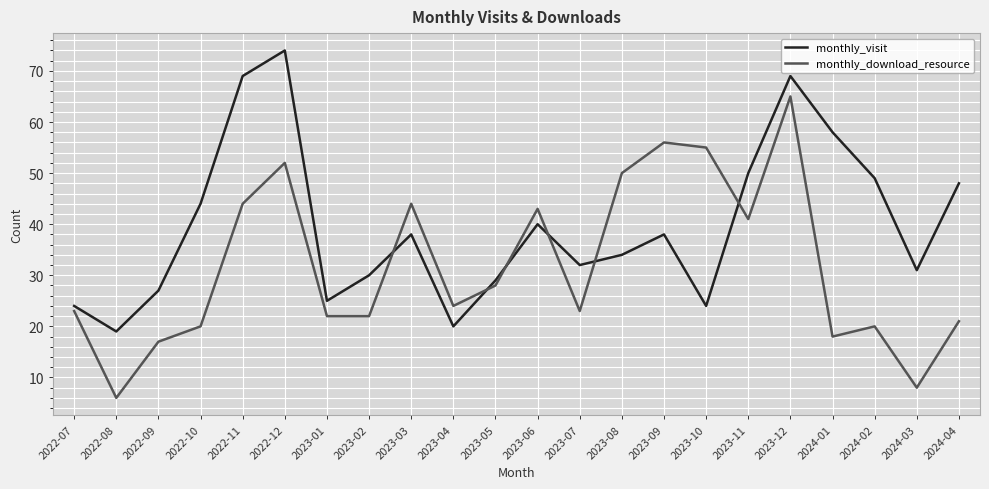

Rank the series by their average value, from lowest to highest.

monthly_download_resource, monthly_visit